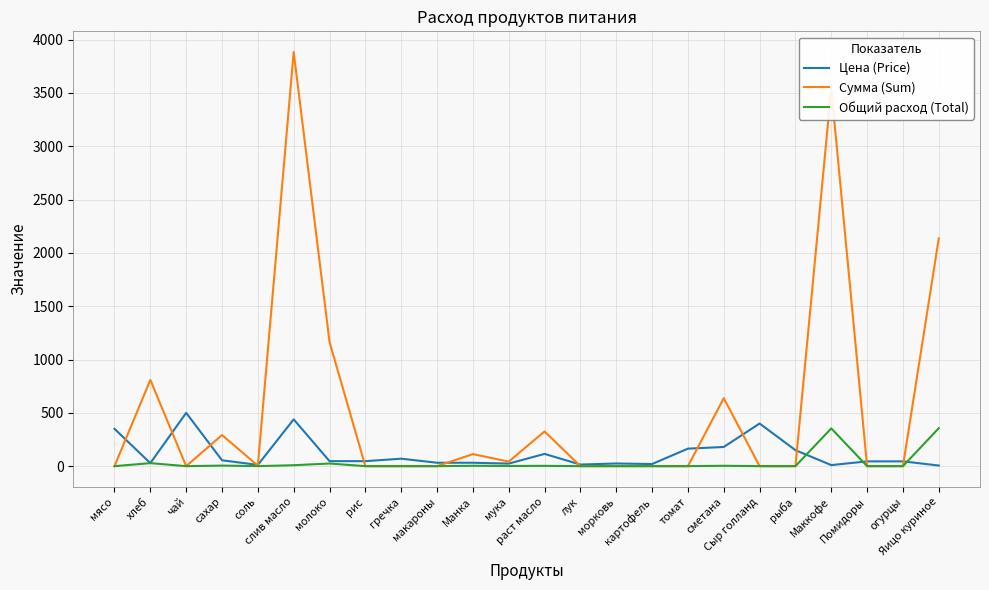

Is it true that Цена (Price) equals 12.0 at соль?

True